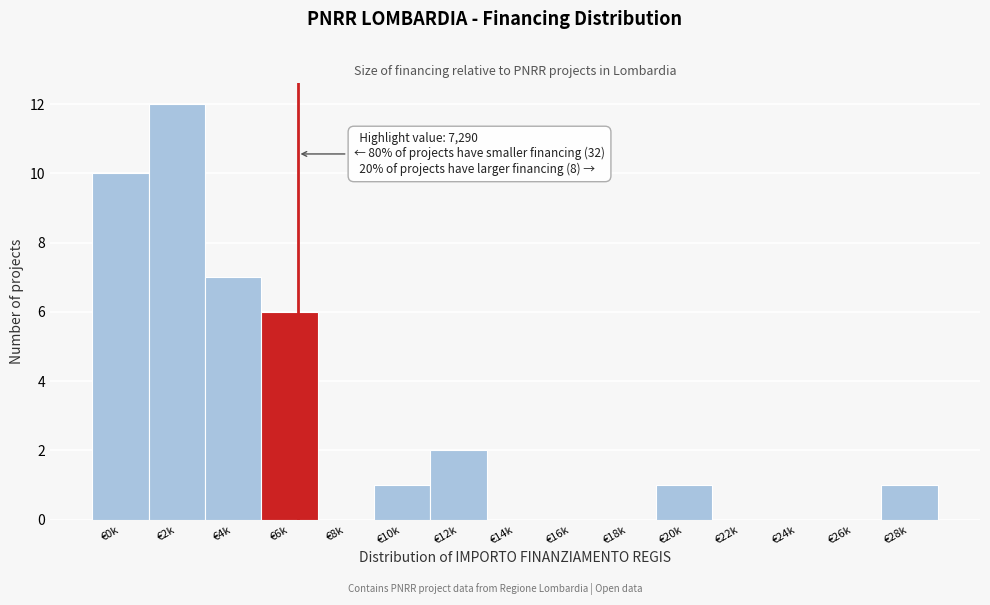

Reading right to left, what are all the values shown in this chart?

€28k=1	€26k=0	€24k=0	€22k=0	€20k=1	€18k=0	€16k=0	€14k=0	€12k=2	€10k=1	€8k=0	€6k=6	€4k=7	€2k=12	€0k=10